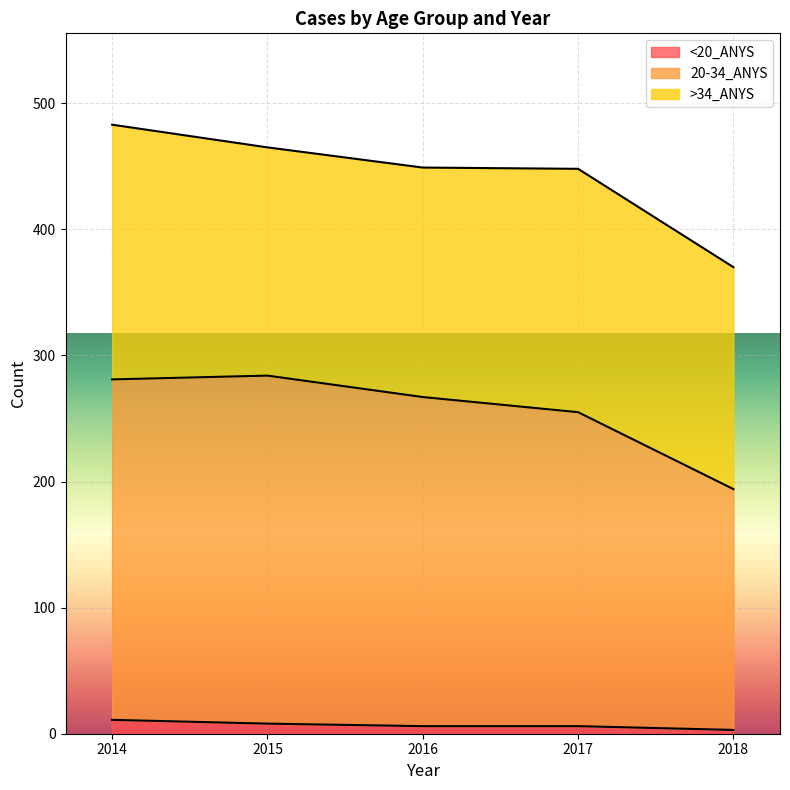

How many data points in >34_ANYS are less than 182?

2